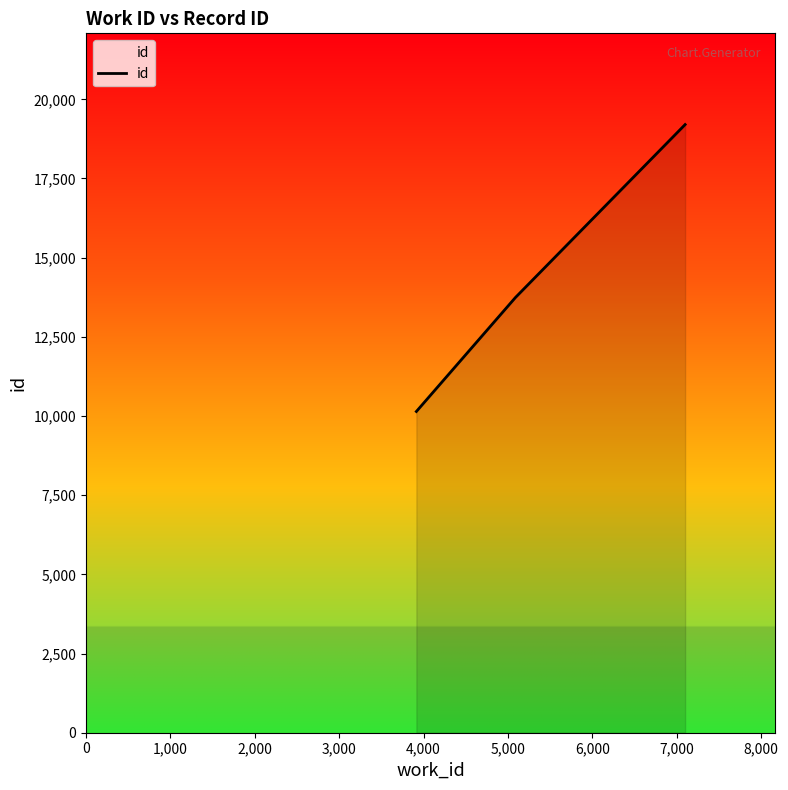

What is the average value?

14362